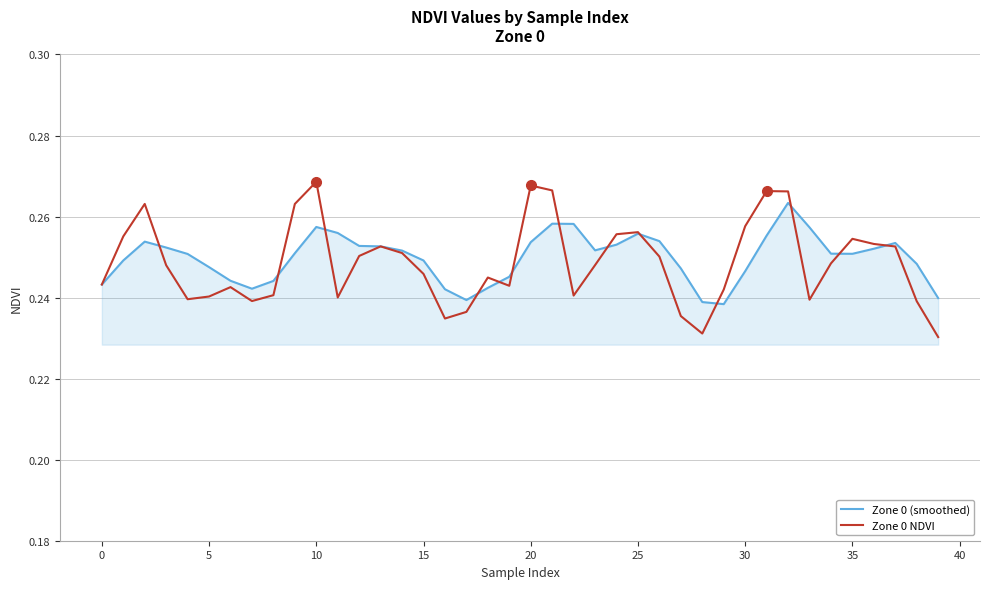

Rank the series by their maximum value, from lowest to highest.

Zone 0 (smoothed), Zone 0 NDVI